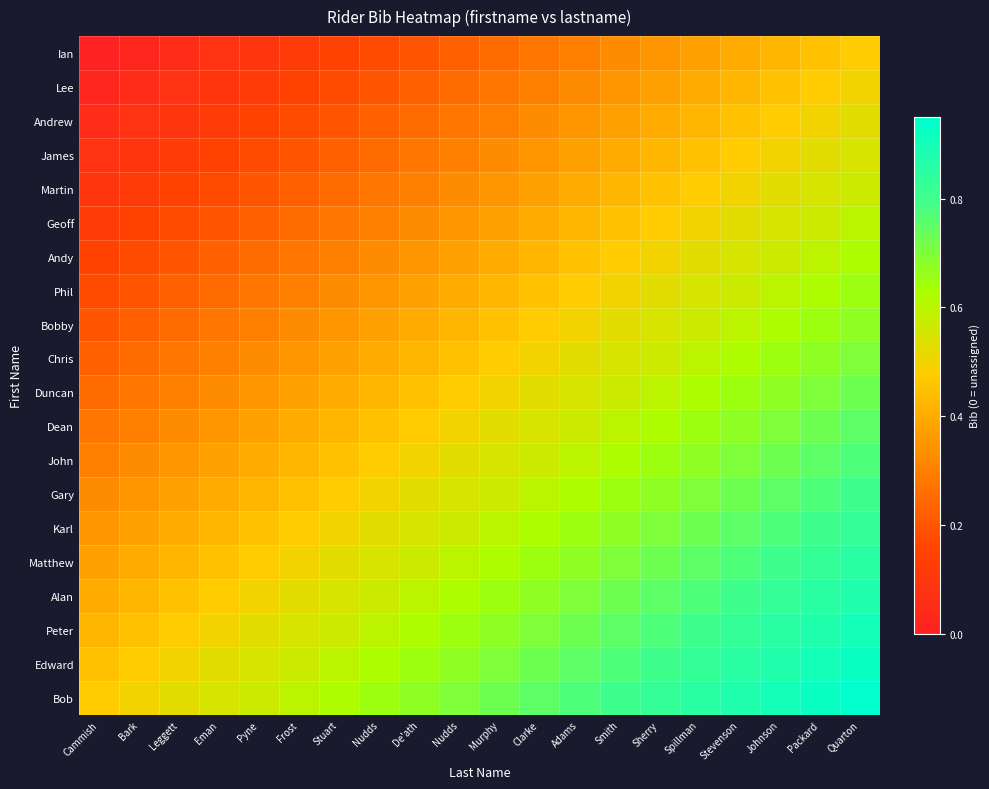

Count the number of data series in this chart.

20